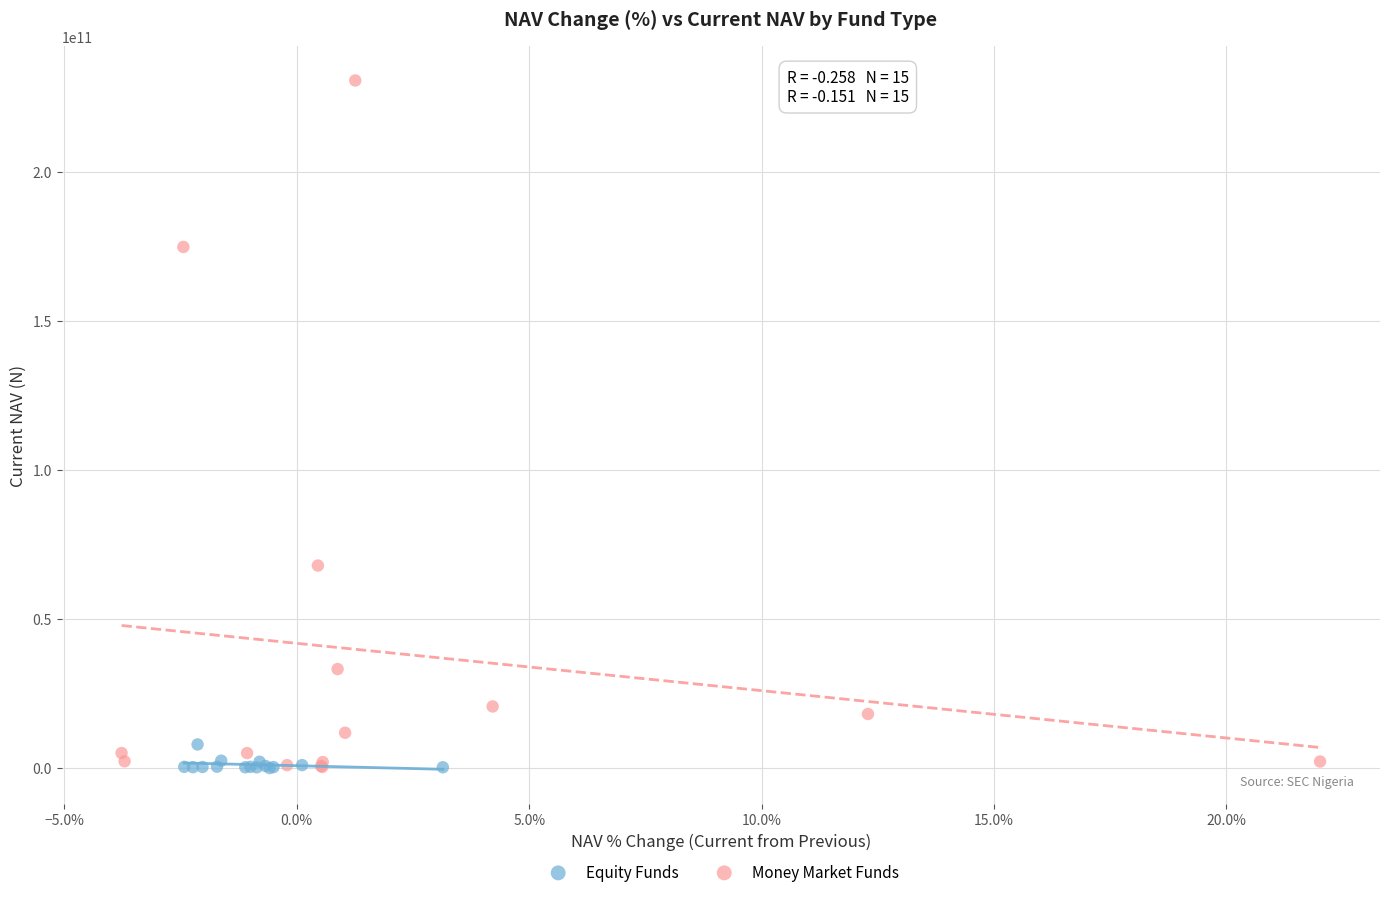

Which series reaches the maximum Y coordinate?

Money Market Funds